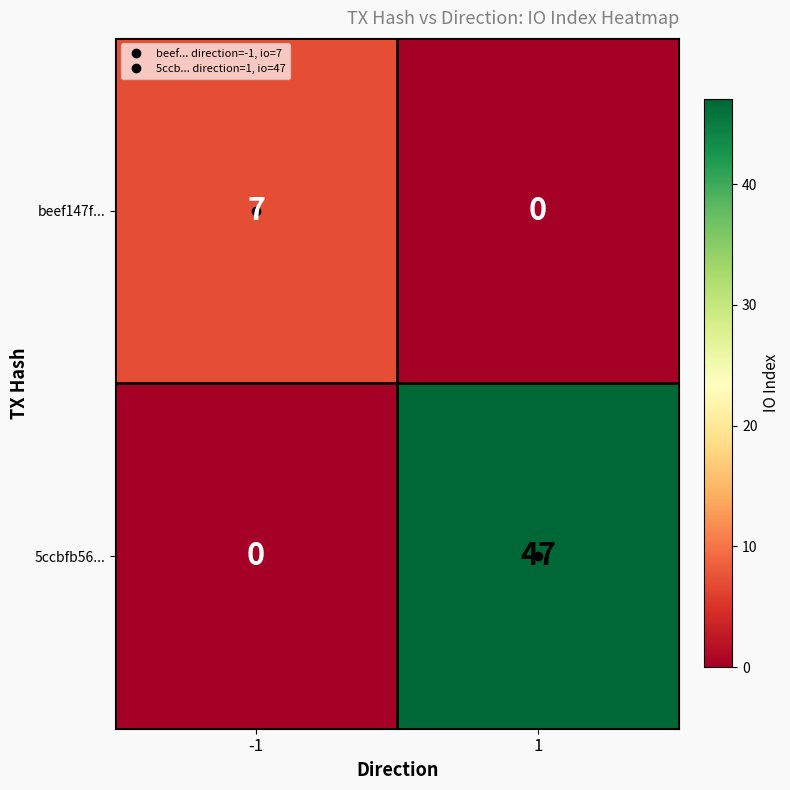

Is the value of beef147f... at -1 greater than the value of 5ccbfb56... at -1?

Yes